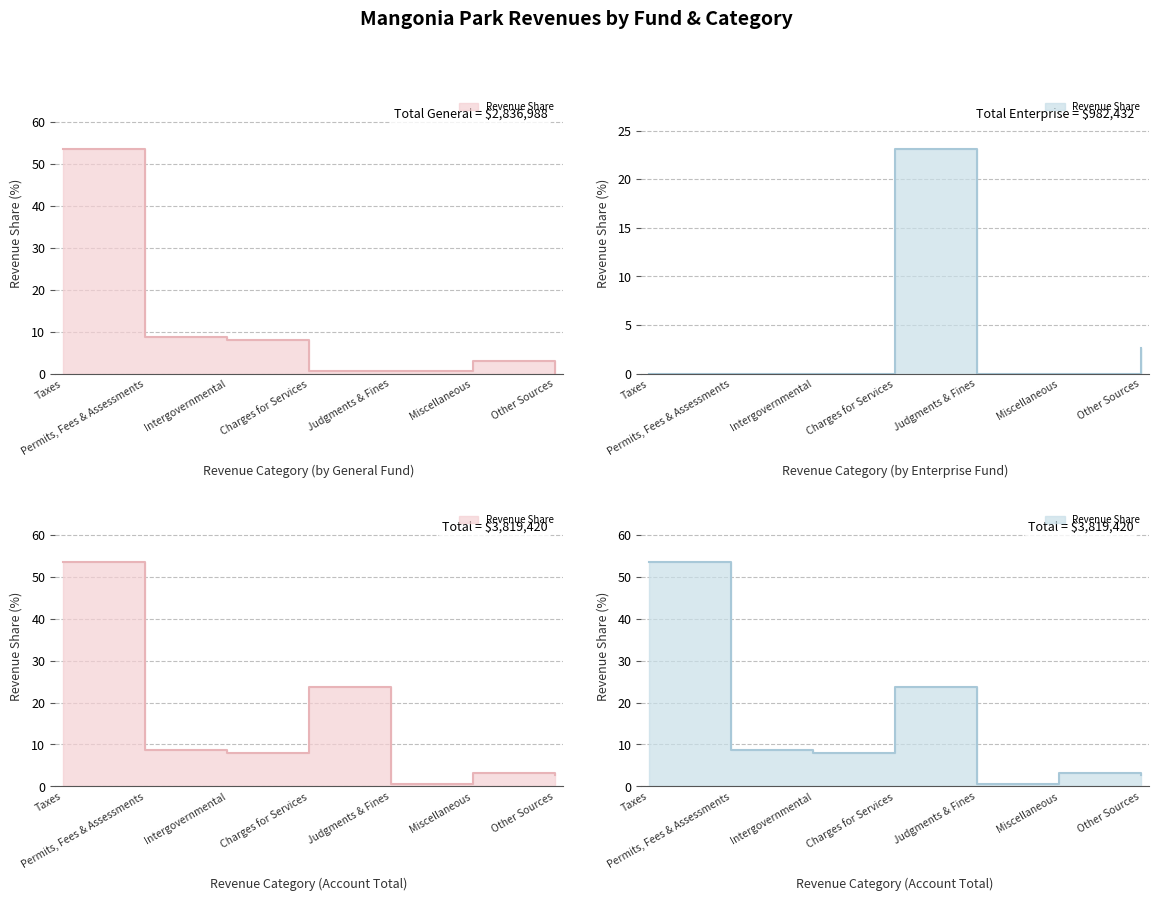

At which category is the sum across all series the highest?

Taxes